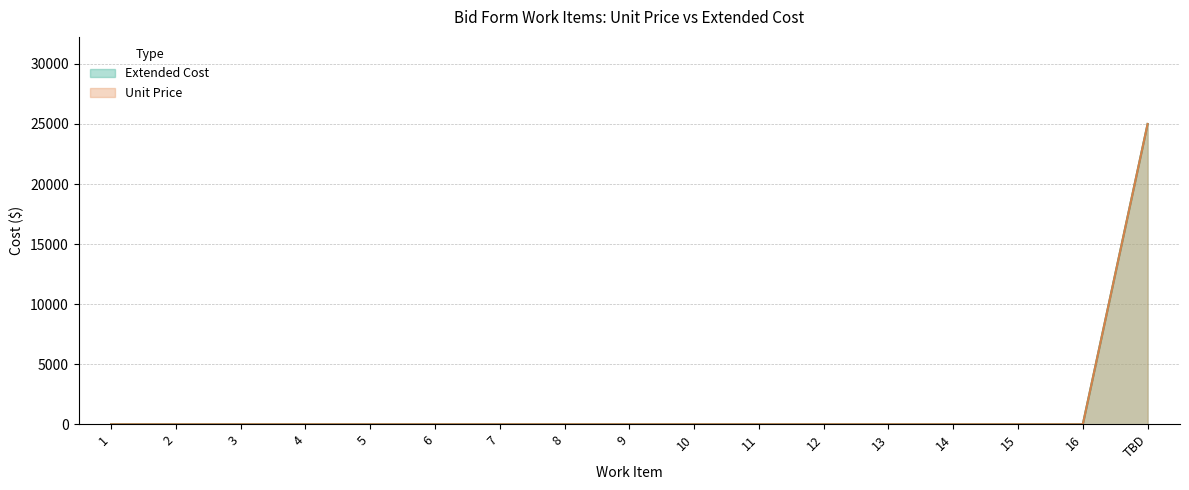

Which category has the lowest value across all series?

1